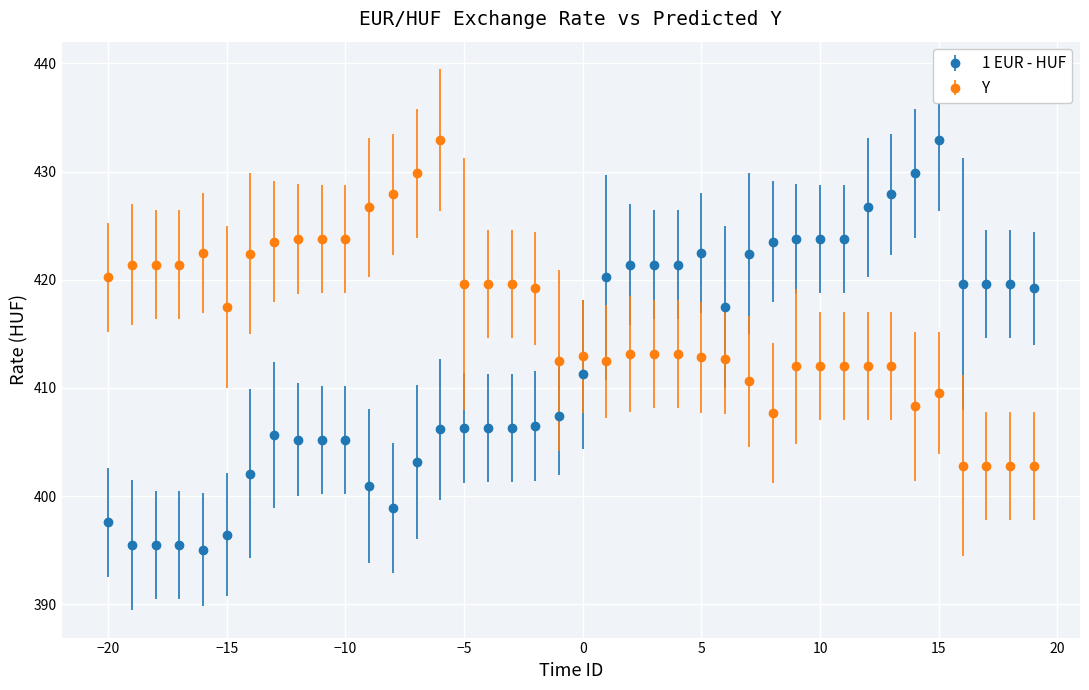

Which series has the widest spread of values?

1 EUR - HUF